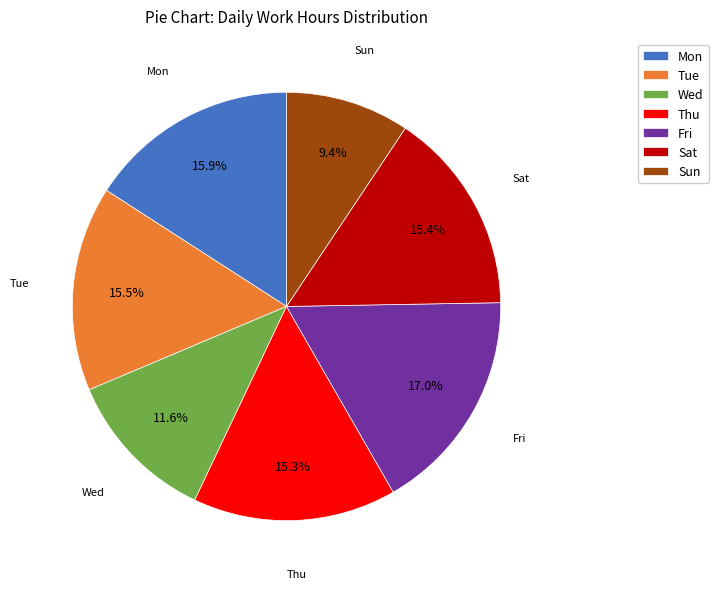

What is the smallest slice in the pie chart?

Sun